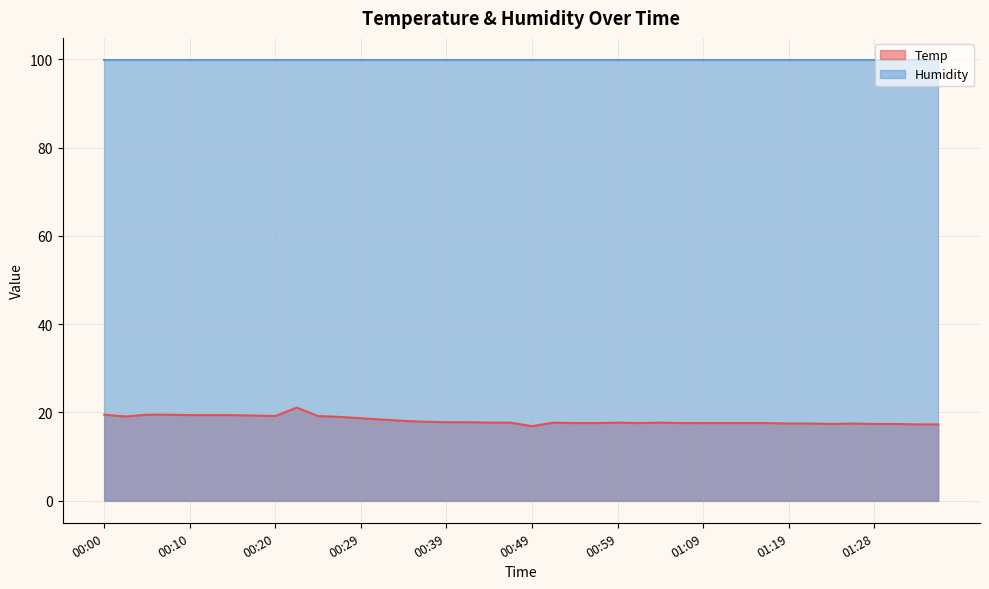

How many data points are above 17?

39